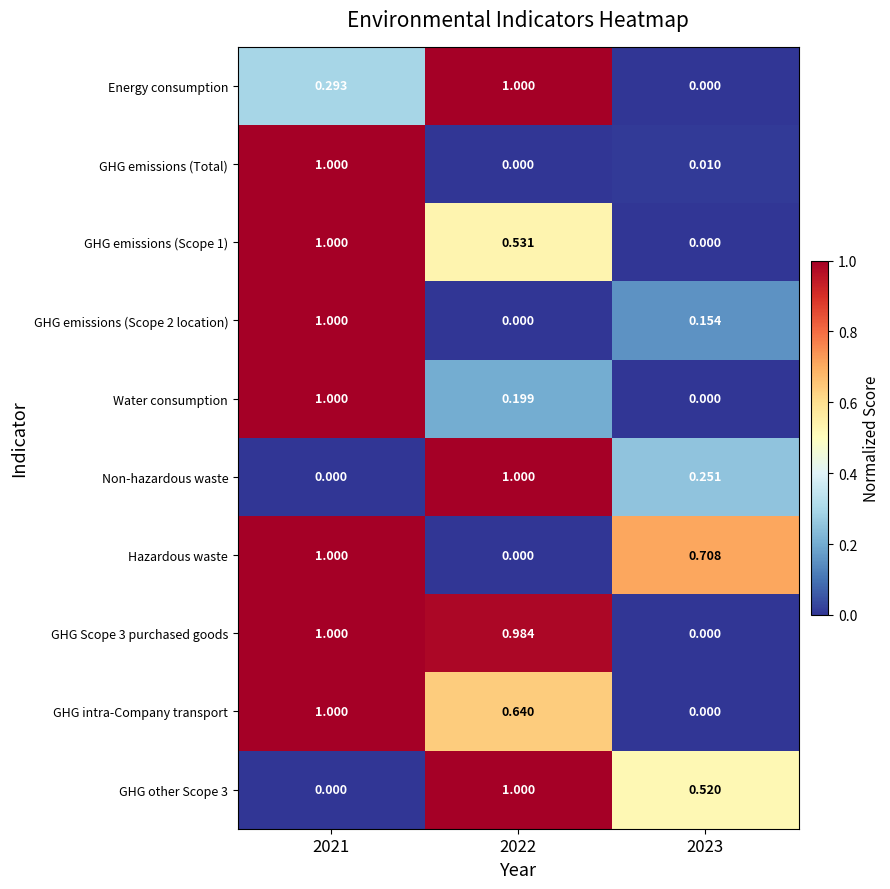

Is the value of GHG other Scope 3 at 2022 greater than the value of GHG intra-Company transport at 2022?

Yes